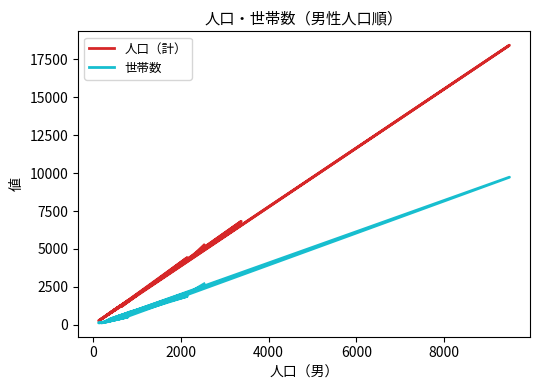

Does the chart display data point markers on the line(s)?

No